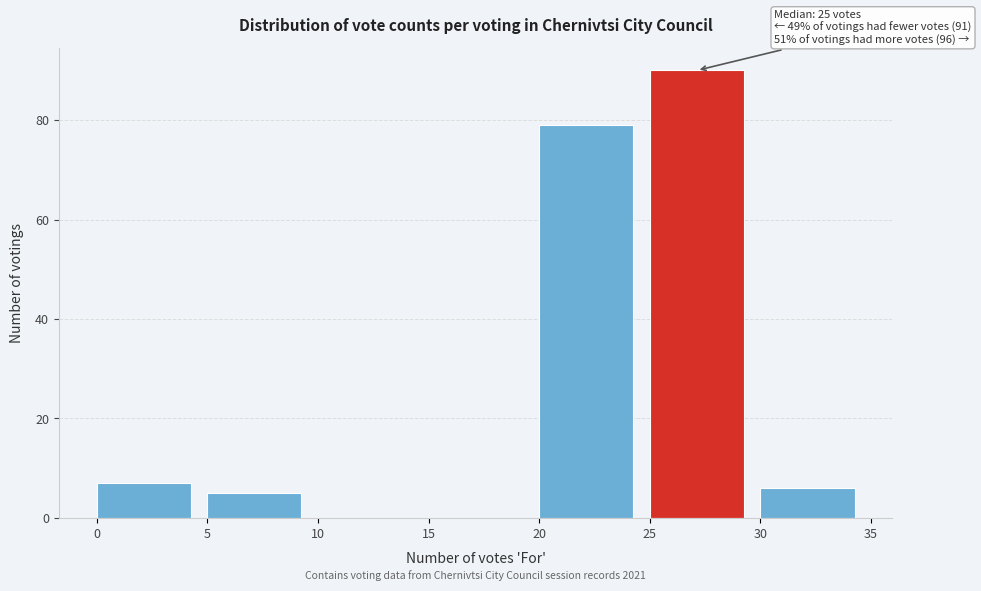

Over which range of the x-axis is the bar tallest?

25 to 30